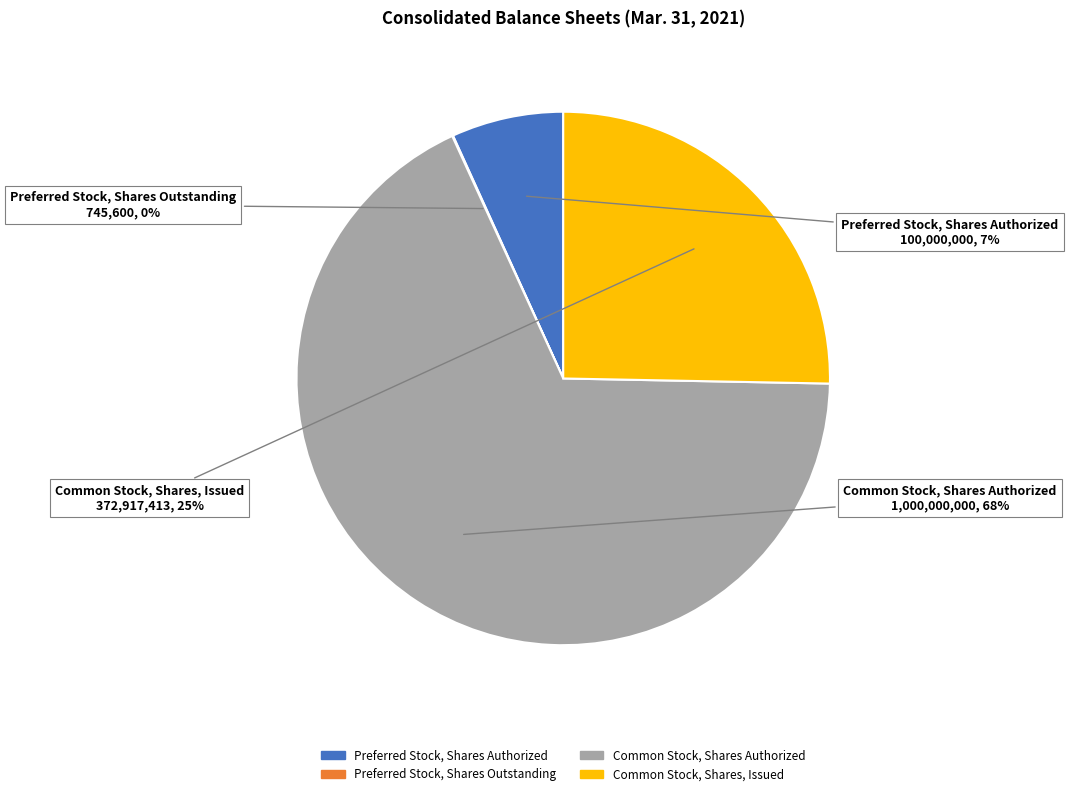

The Common Stock, Shares, Issued slice represents 25% of the pie. True or false?

True